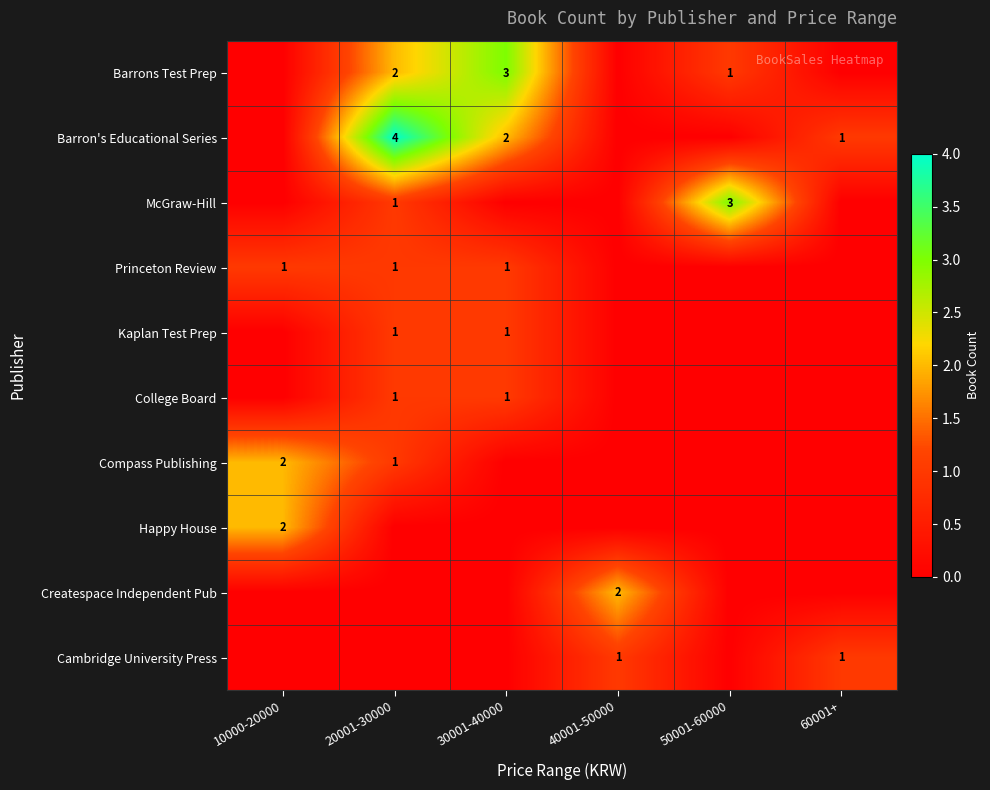

The value of Kaplan Test Prep at 40001-50000 is 1. True or false?

False